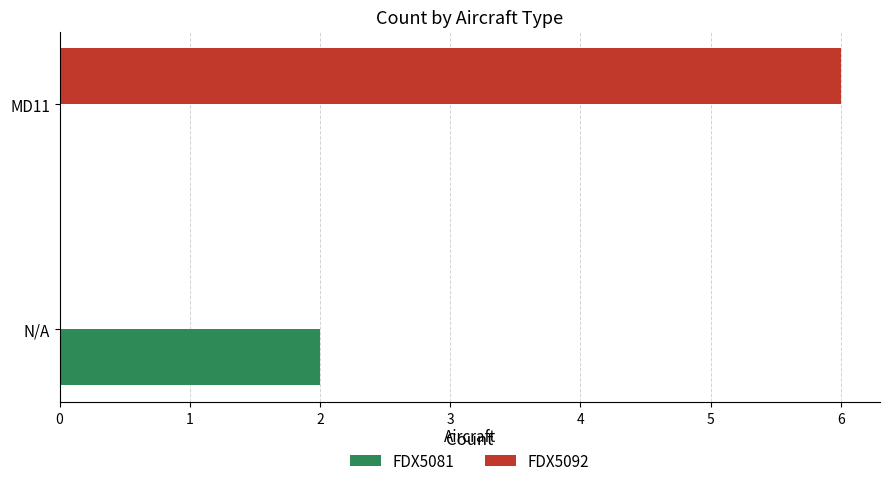

The value of FDX5081 at N/A is 1. True or false?

False